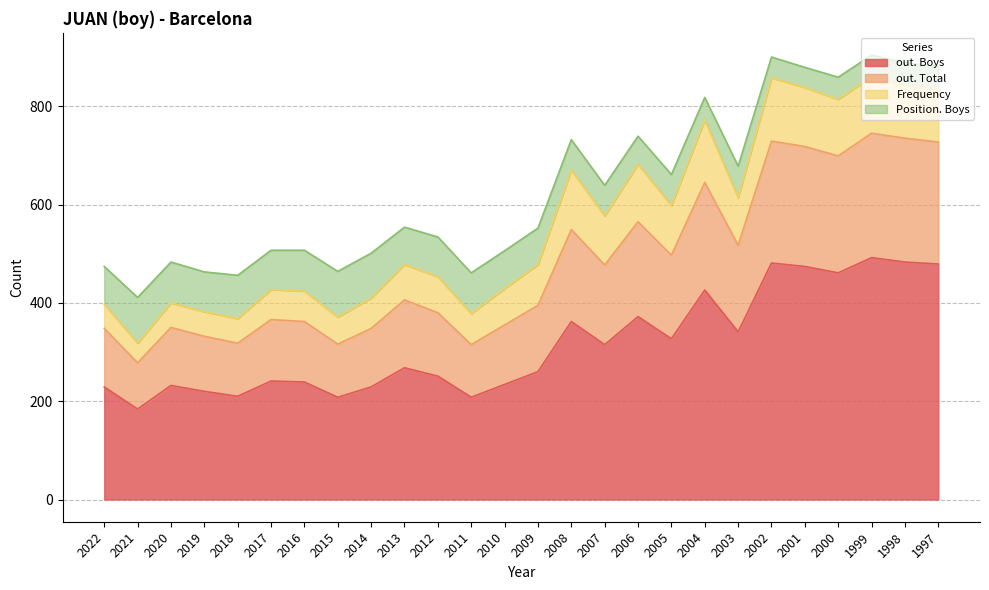

The out. Boys series shows 326 at 2018. True or false?

False